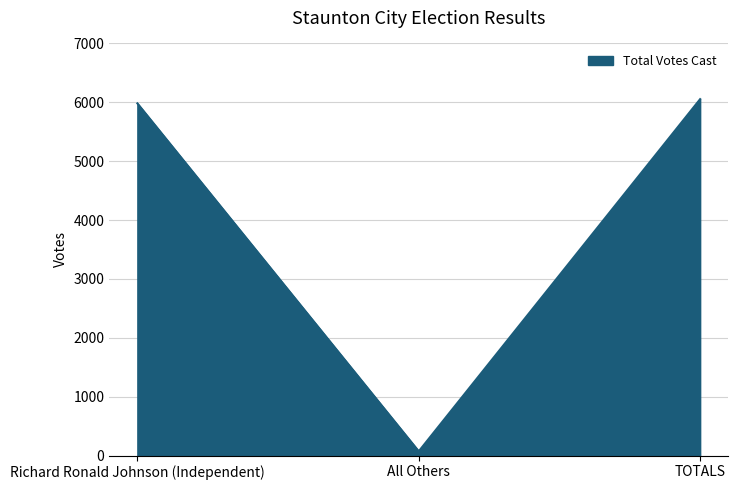

What is the average value?

4036